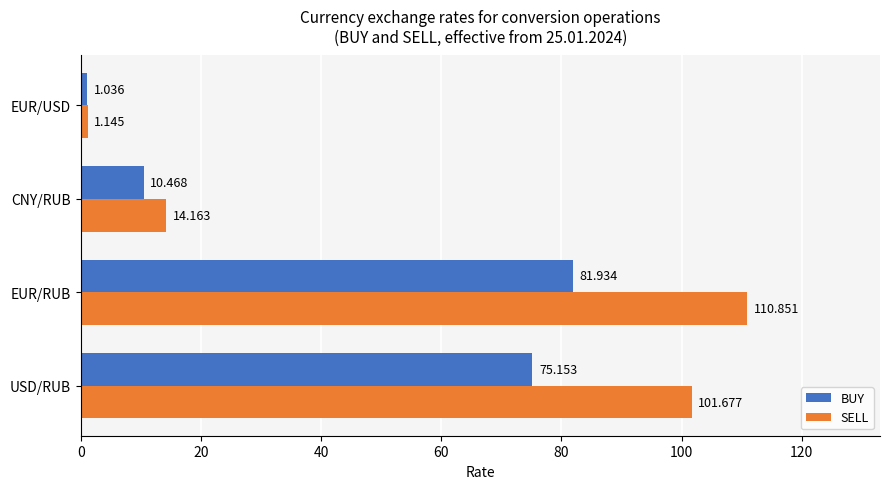

Between USD/RUB and EUR/RUB, which series saw the biggest shift?

SELL